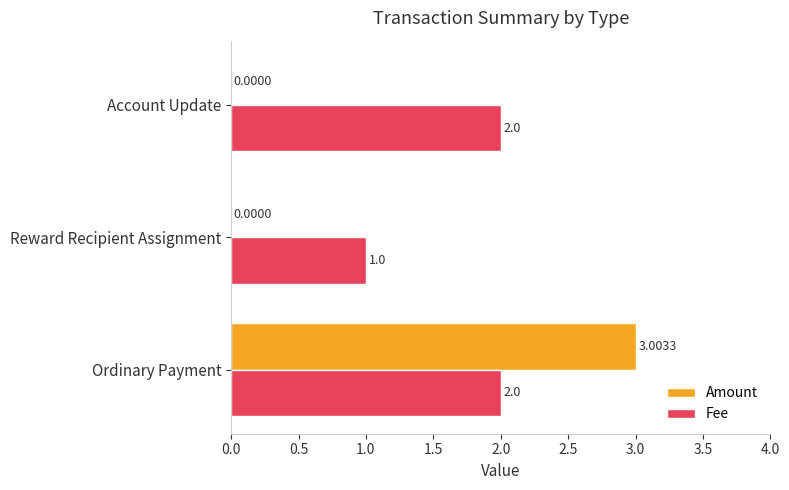

Which label corresponds to the largest value in the chart?

Ordinary Payment